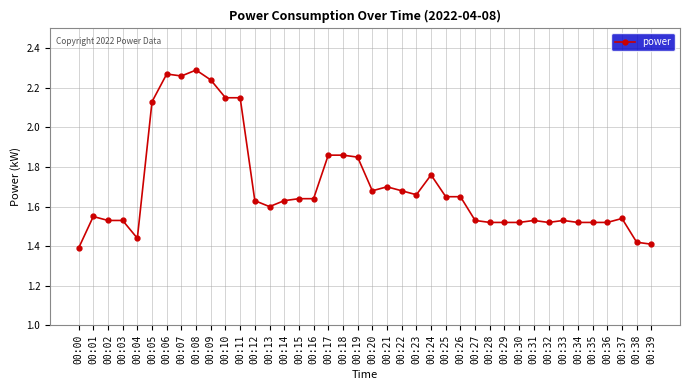

What is the ratio of the value at 00:13 to the value at 00:19?

0.9